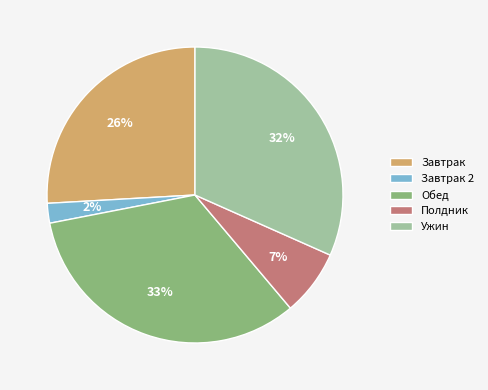

To the nearest percent, what is the difference between the Завтрак 2 and Полдник slice percentages?

5%